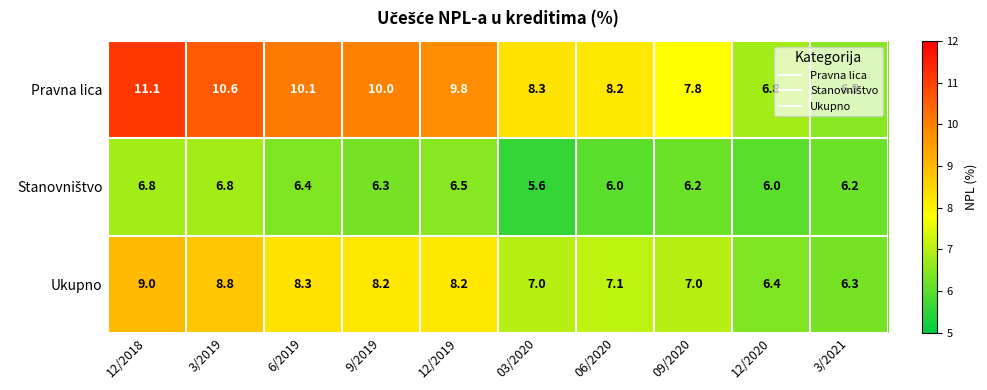

What is the total value across all series at 12/2020?

19.2